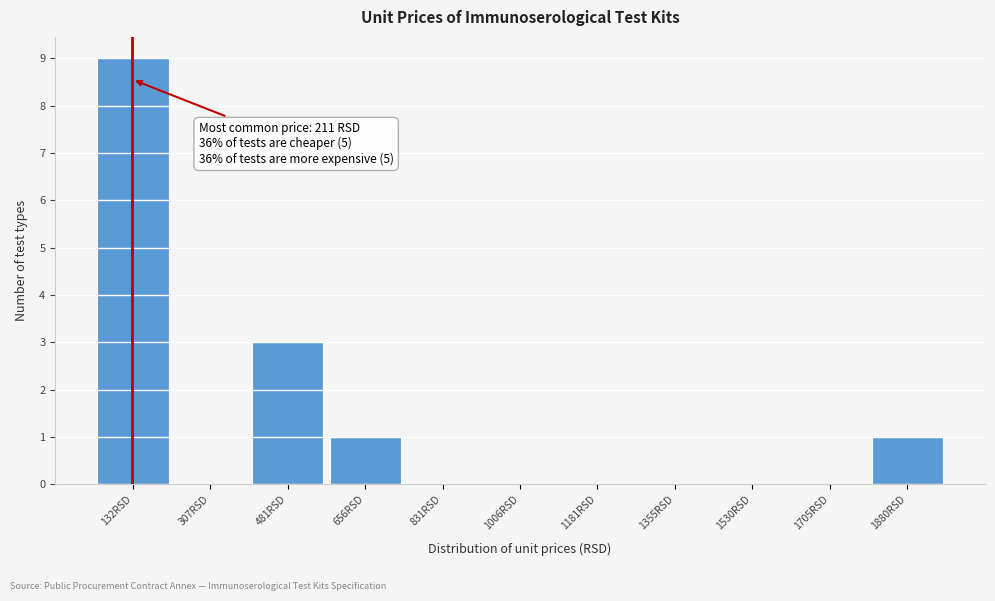

Reading left to right, transcribe all the data shown in this chart.

132RSD=9	307RSD=0	481RSD=3	656RSD=1	831RSD=0	1006RSD=0	1181RSD=0	1355RSD=0	1530RSD=0	1705RSD=0	1880RSD=1